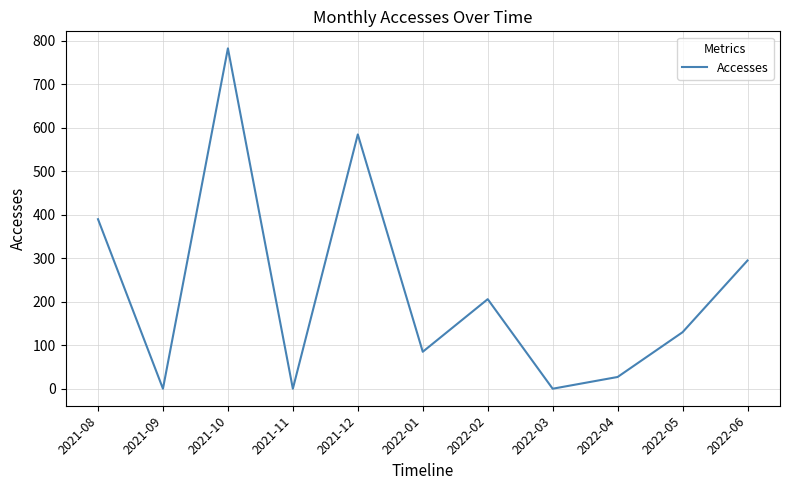

The value at 2021-10 is 1097. True or false?

False